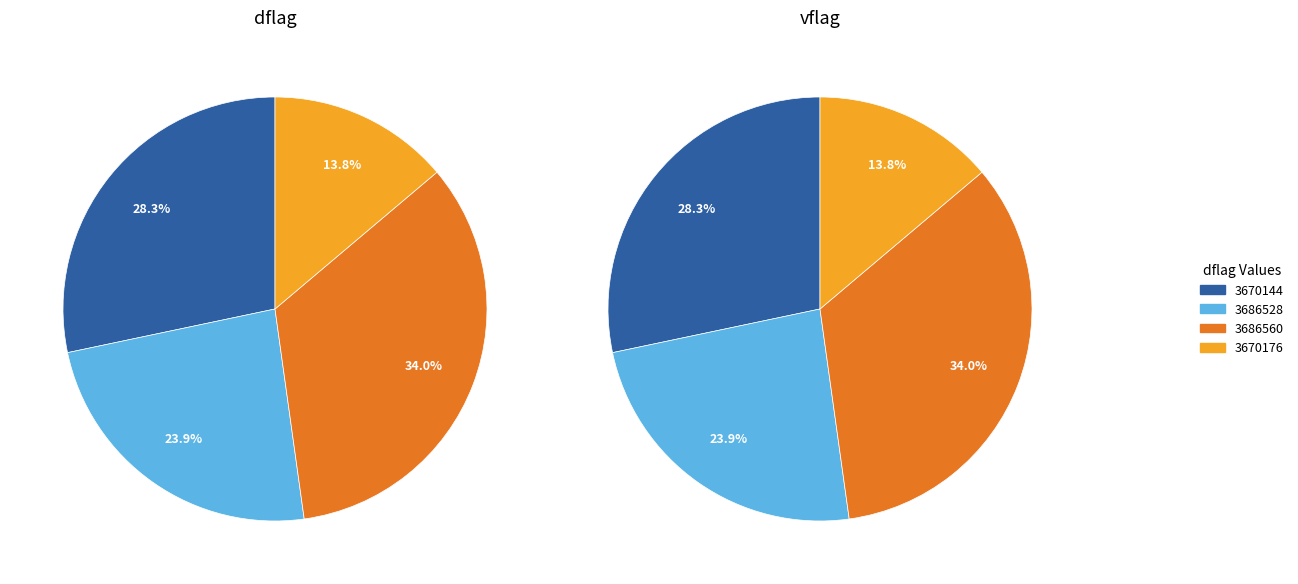

Does any single category account for the majority?

No